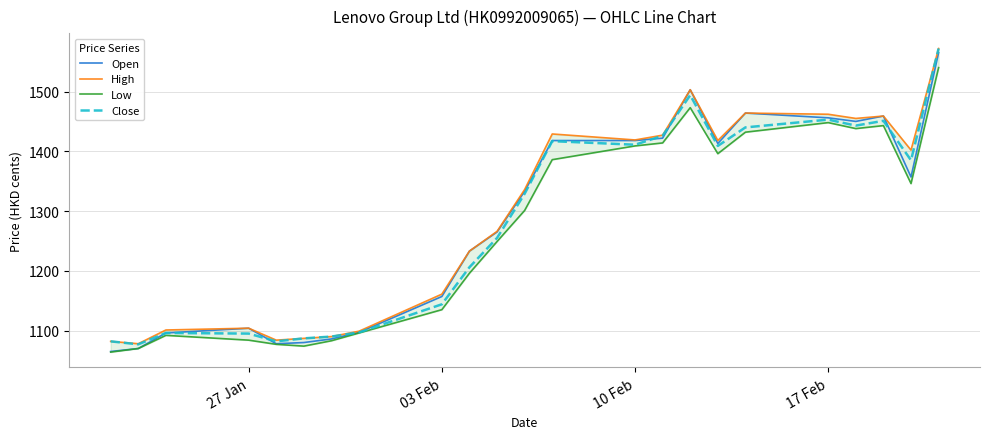

What is the minimum value for Open?

1065